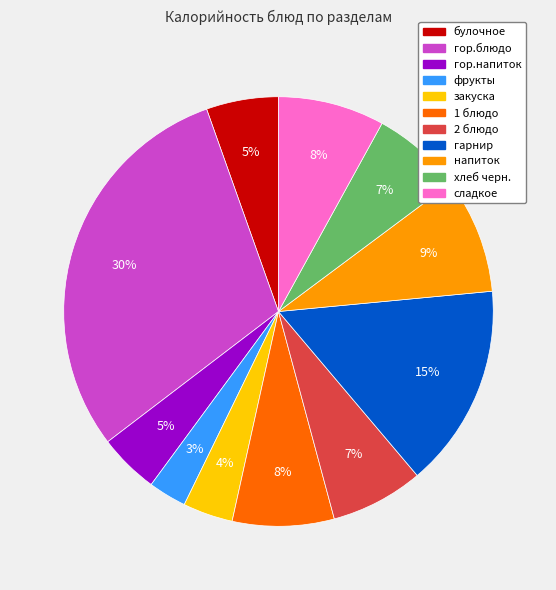

Do напиток and сладкое together represent more than half of the pie?

No